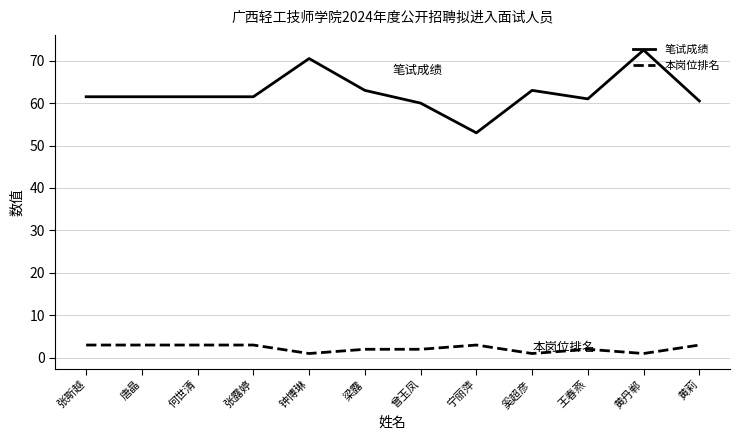

True or false: 笔试成绩 and 本岗位排名 cross at least once.

False